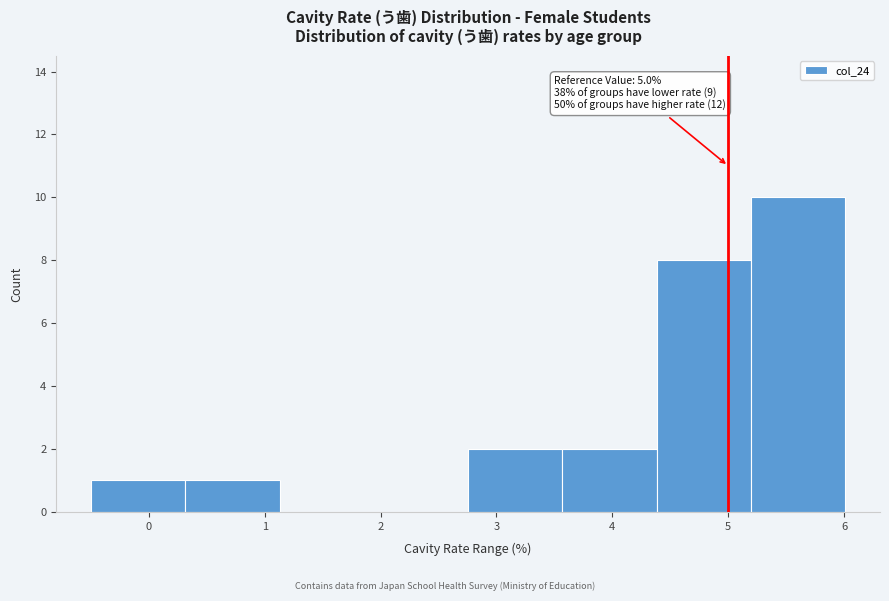

Over which range of the x-axis is the bar tallest?

5.2 to 6.0